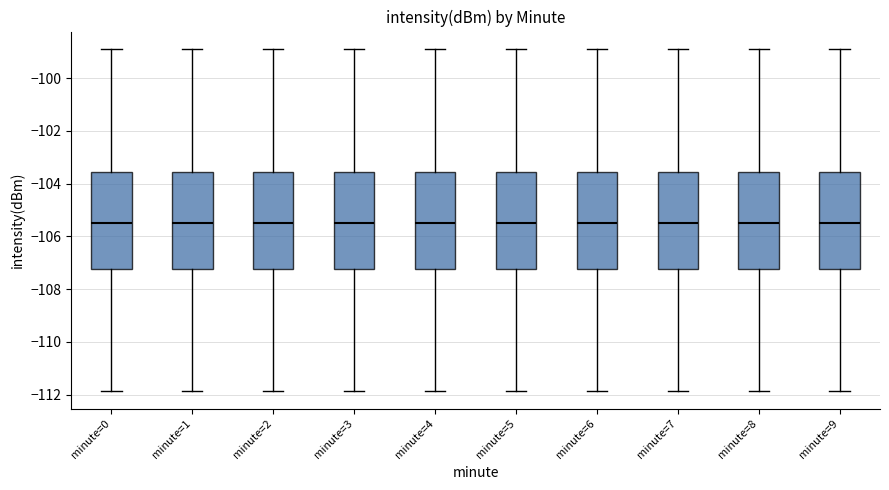

Reading left to right, transcribe this box plot: for each box, give where its median line is, the range the box spans, and where its two whiskers end, as read against the y-axis. The values are not printed on the chart, so give them approximately, as read against the axis.

minute=0: median -105.4, box -107.2 to -103.6, whiskers -111.8 to -98.8
minute=1: median -105.4, box -107.2 to -103.6, whiskers -111.8 to -98.8
minute=2: median -105.4, box -107.2 to -103.6, whiskers -111.8 to -98.8
minute=3: median -105.4, box -107.2 to -103.6, whiskers -111.8 to -98.8
minute=4: median -105.4, box -107.2 to -103.6, whiskers -111.8 to -98.8
minute=5: median -105.4, box -107.2 to -103.6, whiskers -111.8 to -98.8
minute=6: median -105.4, box -107.2 to -103.6, whiskers -111.8 to -98.8
minute=7: median -105.4, box -107.2 to -103.6, whiskers -111.8 to -98.8
minute=8: median -105.4, box -107.2 to -103.6, whiskers -111.8 to -98.8
minute=9: median -105.4, box -107.2 to -103.6, whiskers -111.8 to -98.8